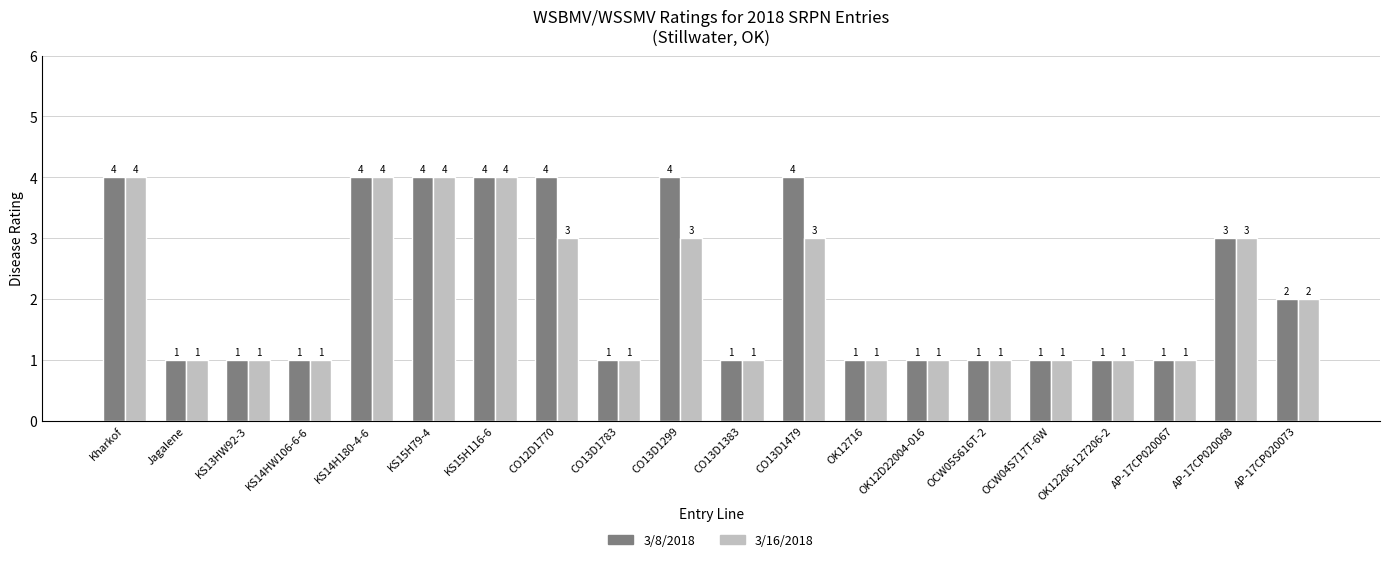

Reading right to left, list all the values displayed in this chart.

3/8/2018: AP-17CP020073=2	AP-17CP020068=3	AP-17CP020067=1	OK12206-127206-2=1	OCW04S717T-6W=1	OCW05S616T-2=1	OK12D22004-016=1	OK12716=1	CO13D1479=4	CO13D1383=1	CO13D1299=4	CO13D1783=1	CO12D1770=4	KS15H116-6=4	KS15H79-4=4	KS14H180-4-6=4	KS14HW106-6-6=1	KS13HW92-3=1	Jagalene=1	Kharkof=4
3/16/2018: AP-17CP020073=2	AP-17CP020068=3	AP-17CP020067=1	OK12206-127206-2=1	OCW04S717T-6W=1	OCW05S616T-2=1	OK12D22004-016=1	OK12716=1	CO13D1479=3	CO13D1383=1	CO13D1299=3	CO13D1783=1	CO12D1770=3	KS15H116-6=4	KS15H79-4=4	KS14H180-4-6=4	KS14HW106-6-6=1	KS13HW92-3=1	Jagalene=1	Kharkof=4